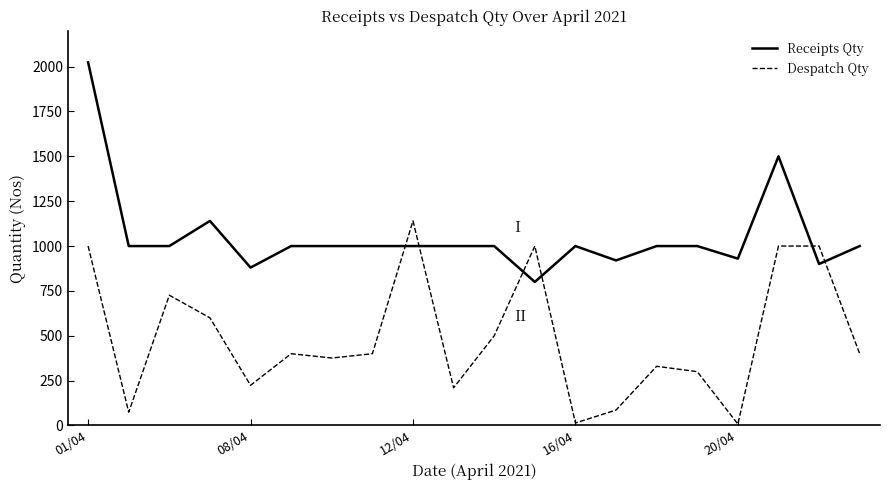

What is the maximum value shown in the chart?

2024